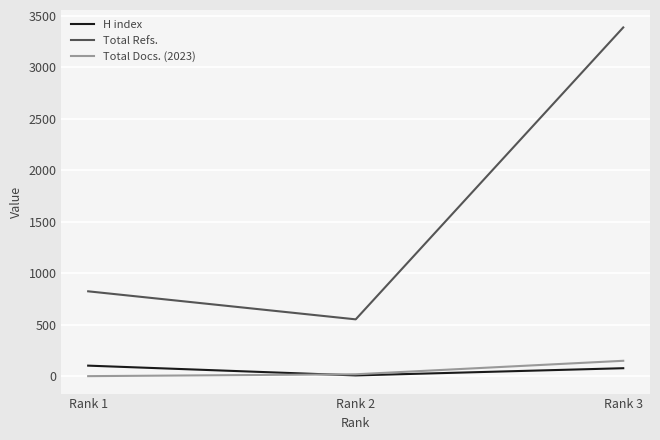

Reading right to left, list all the values displayed in this chart.

H index: 79	9	104
Total Refs.: 3385	553	825
Total Docs. (2023): 151	20	2